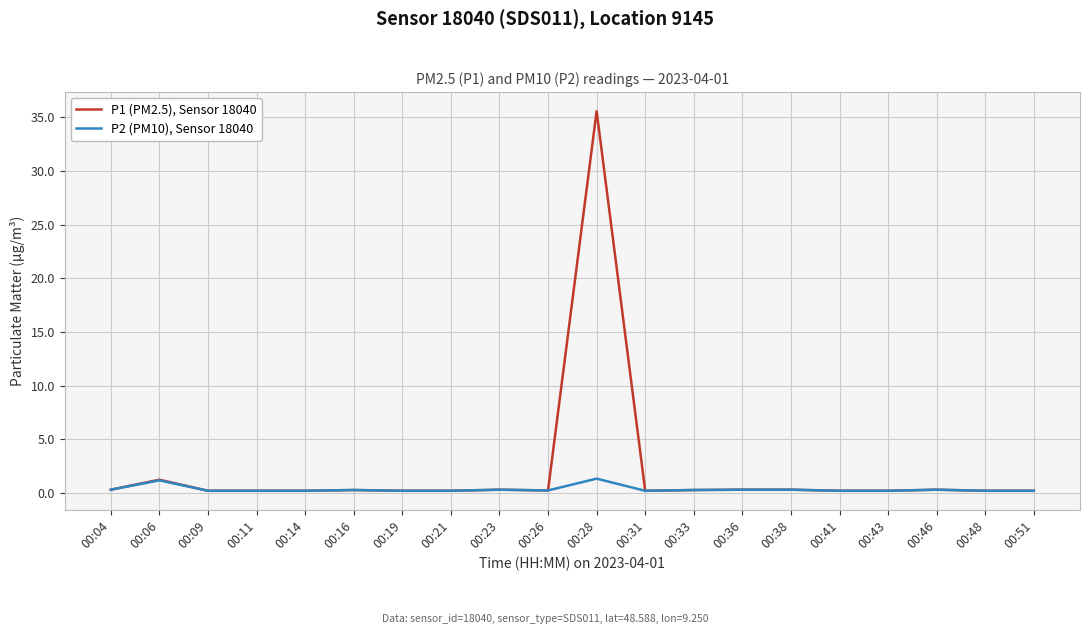

Does the chart have visible grid lines?

Yes